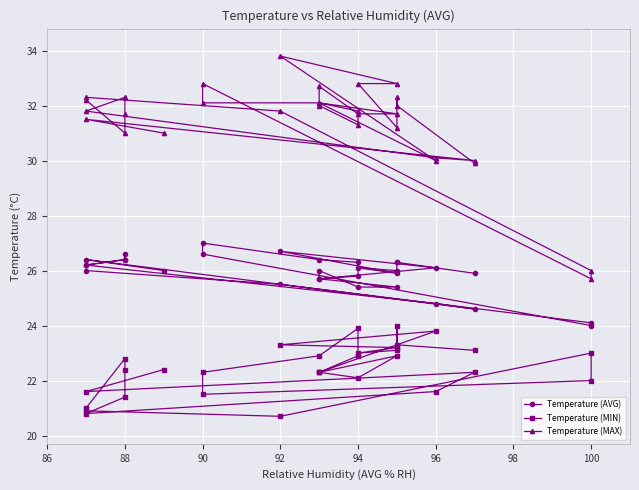

What is the value of the Temperature (MAX) point at the 31st from the left?

29.9